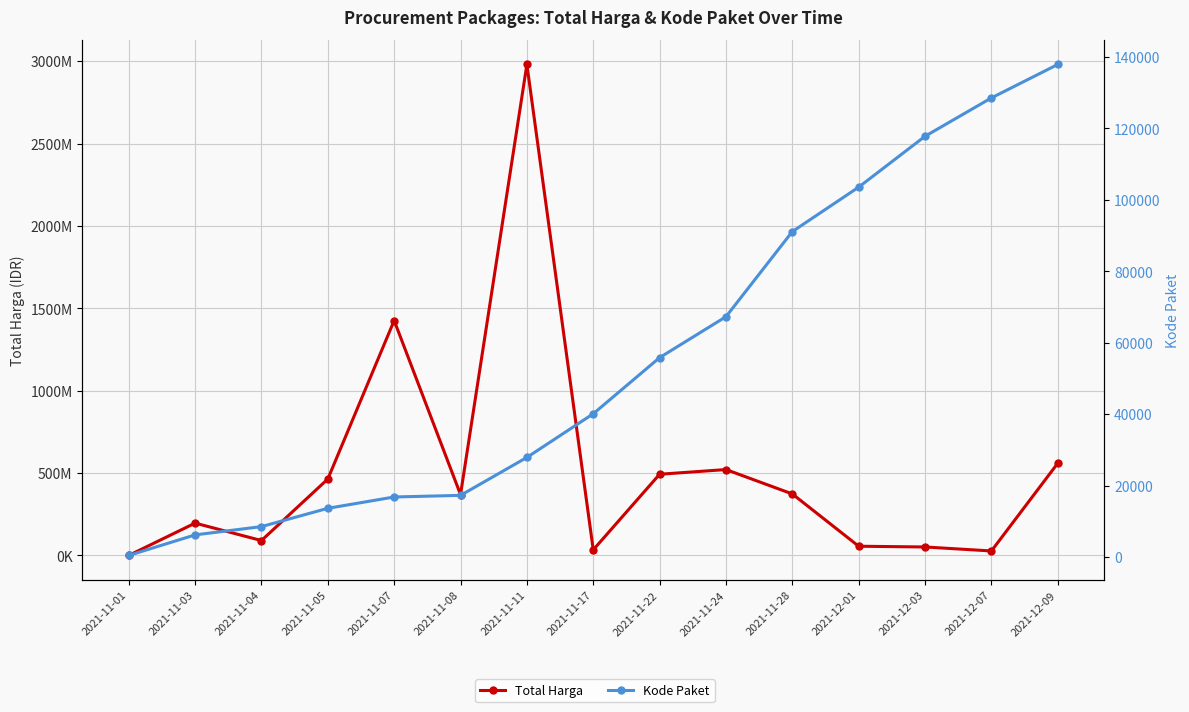

True or false: Total Harga and Kode Paket intersect in this chart.

False